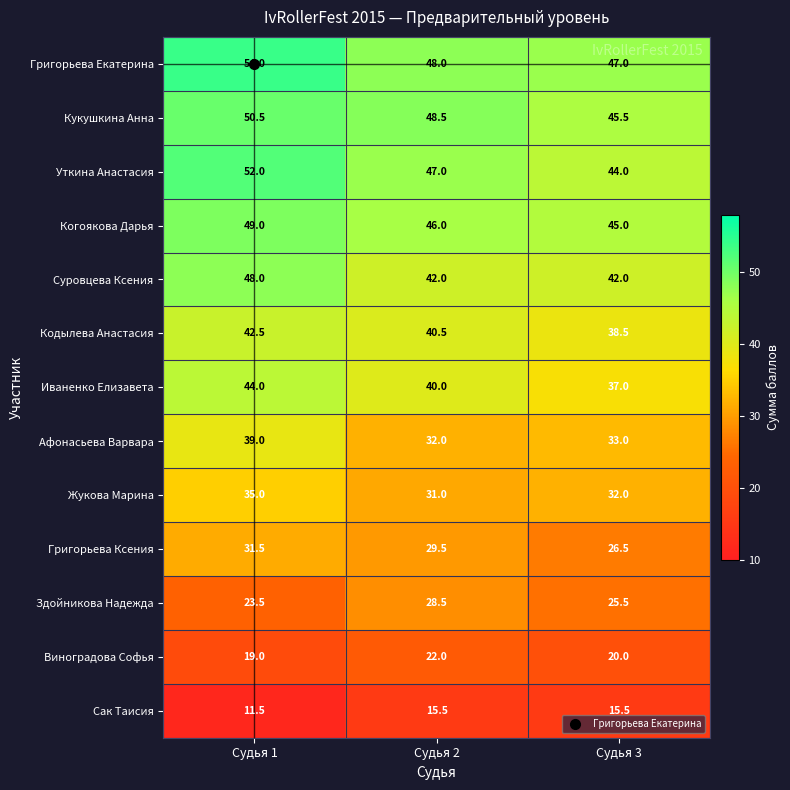

What value does the Уткина Анастасия series have at Судья 1?

52.0